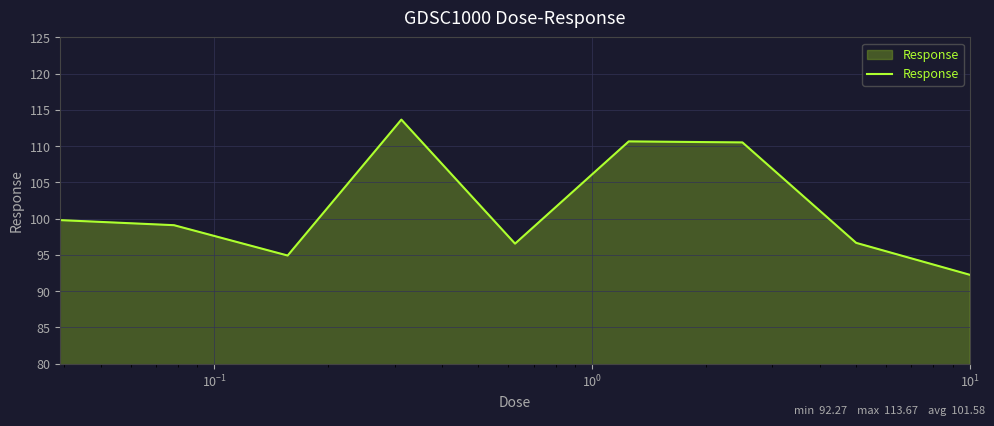

What is the difference between the maximum and minimum values?

21.4